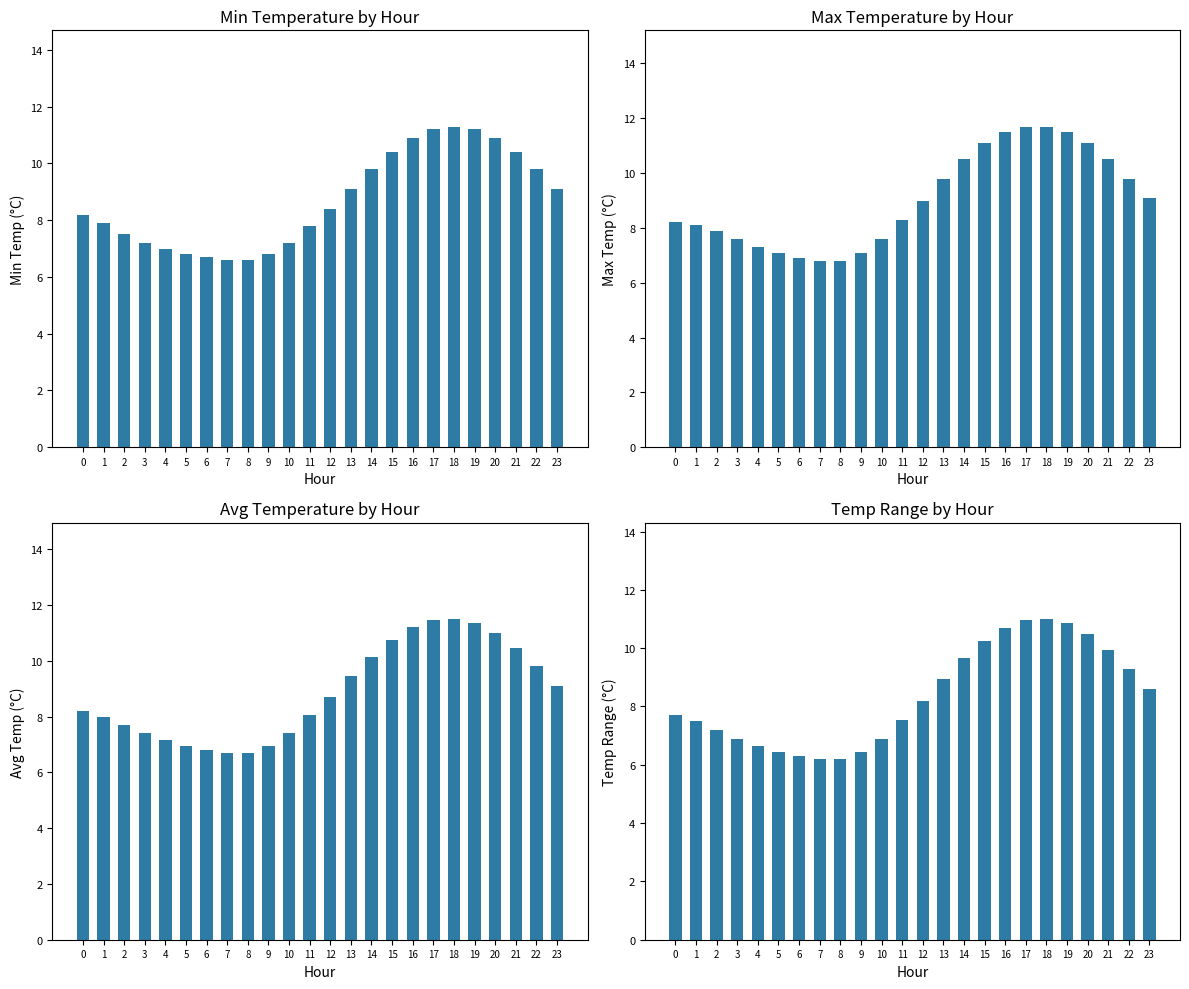

What is the sum of the Max Temp (°C) values at 5 and 14?

17.6